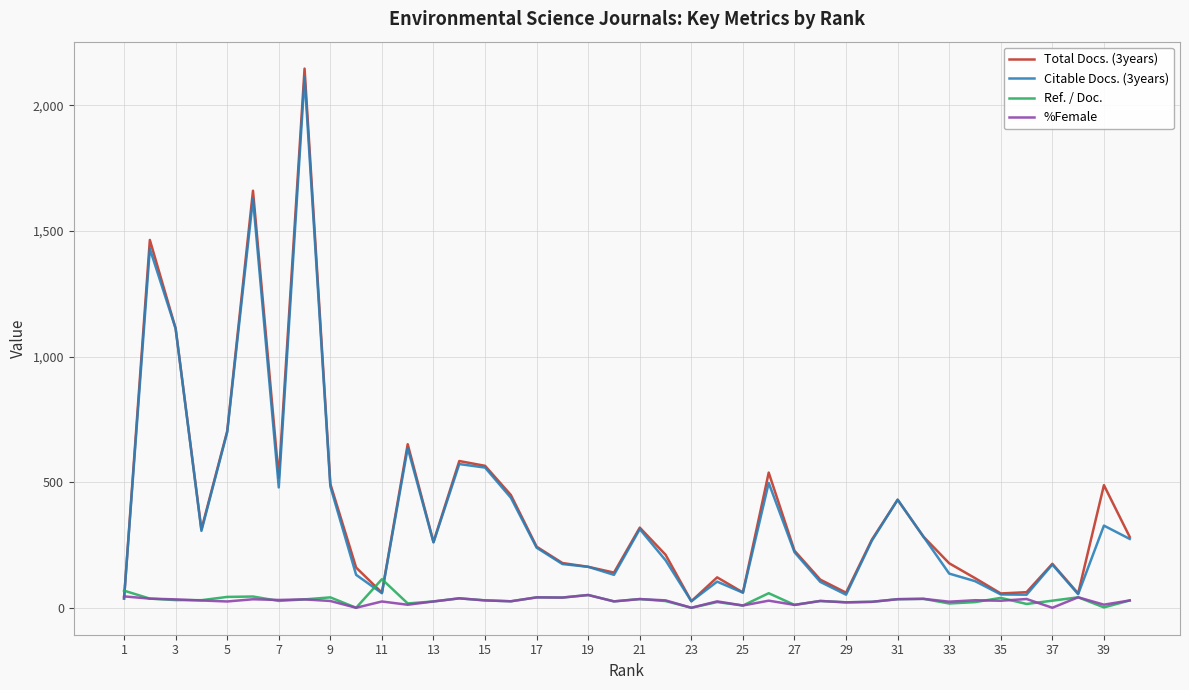

What is the maximum value shown in the chart?

2146.0